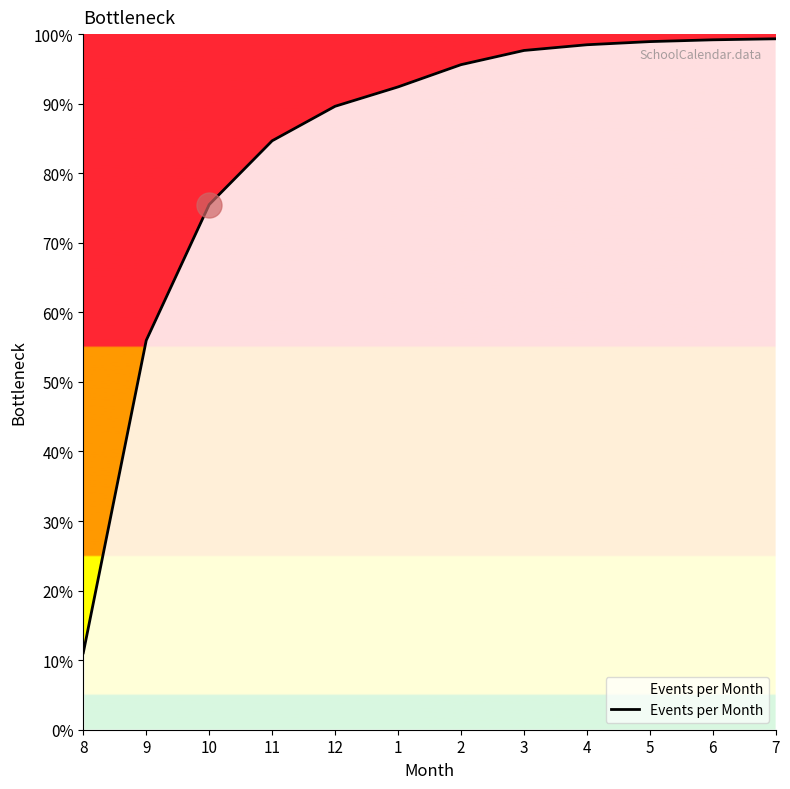

Reading left to right, what are all the values shown in this chart?

8=11.1	9=56.0	10=75.5	11=84.7	12=89.6	1=92.4	2=95.6	3=97.6	4=98.5	5=98.9	6=99.2	7=99.3